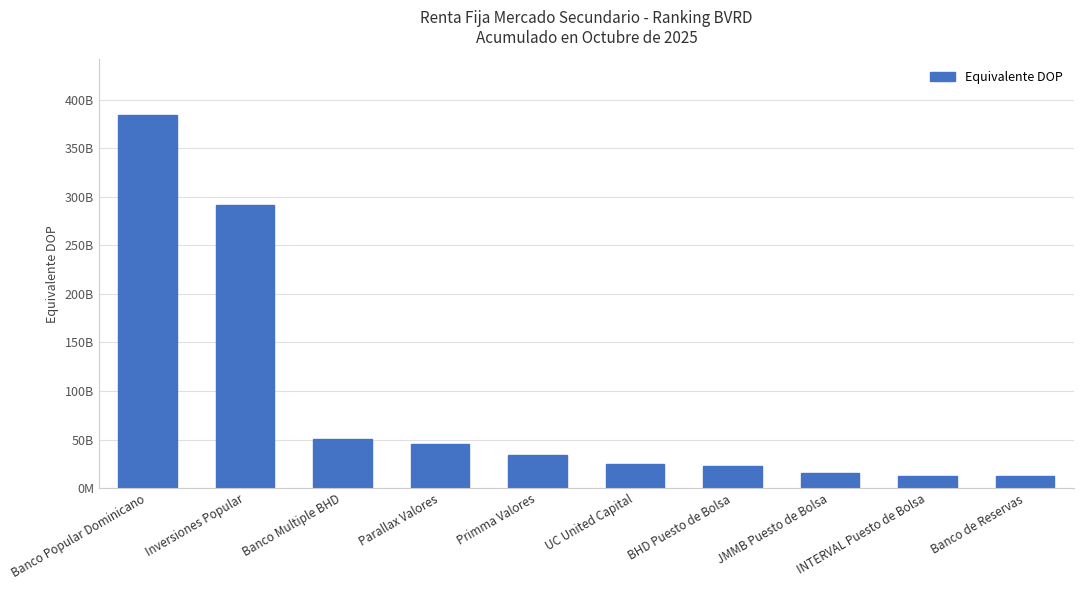

True or false: the data shows 657060359920.9 at Banco Popular Dominicano.

False